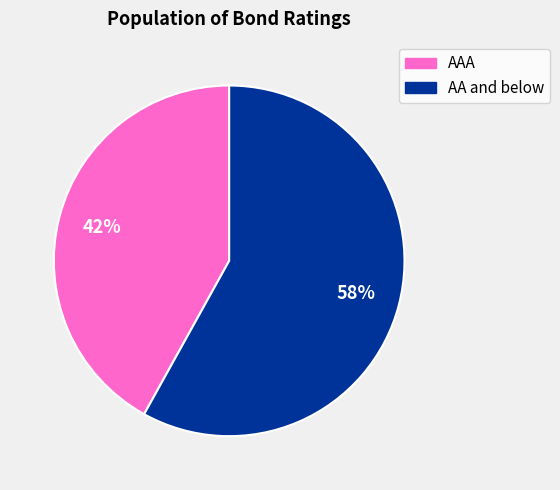

Does any single category account for the majority?

Yes